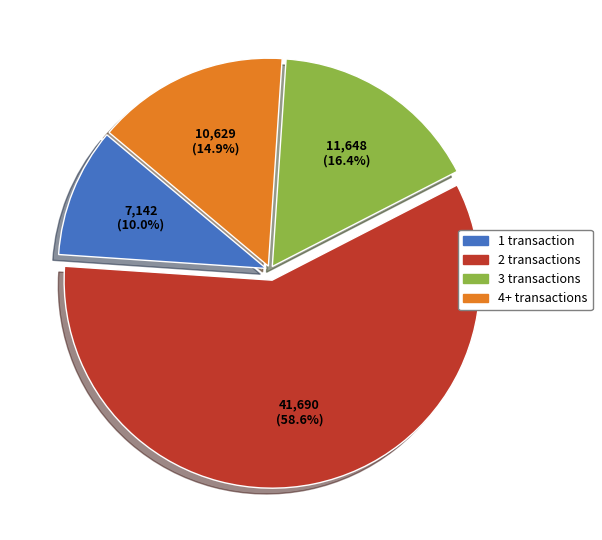

What is the smallest slice in the pie chart?

1 transaction